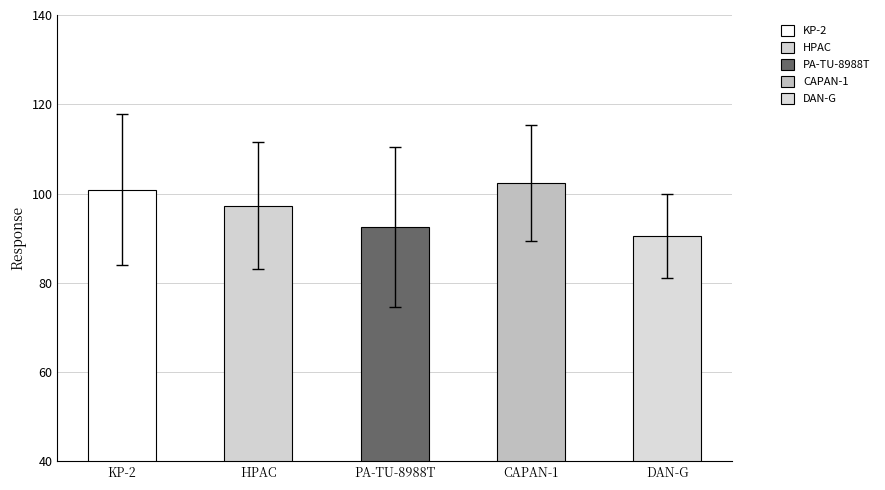

Does the chart contain any negative values?

No